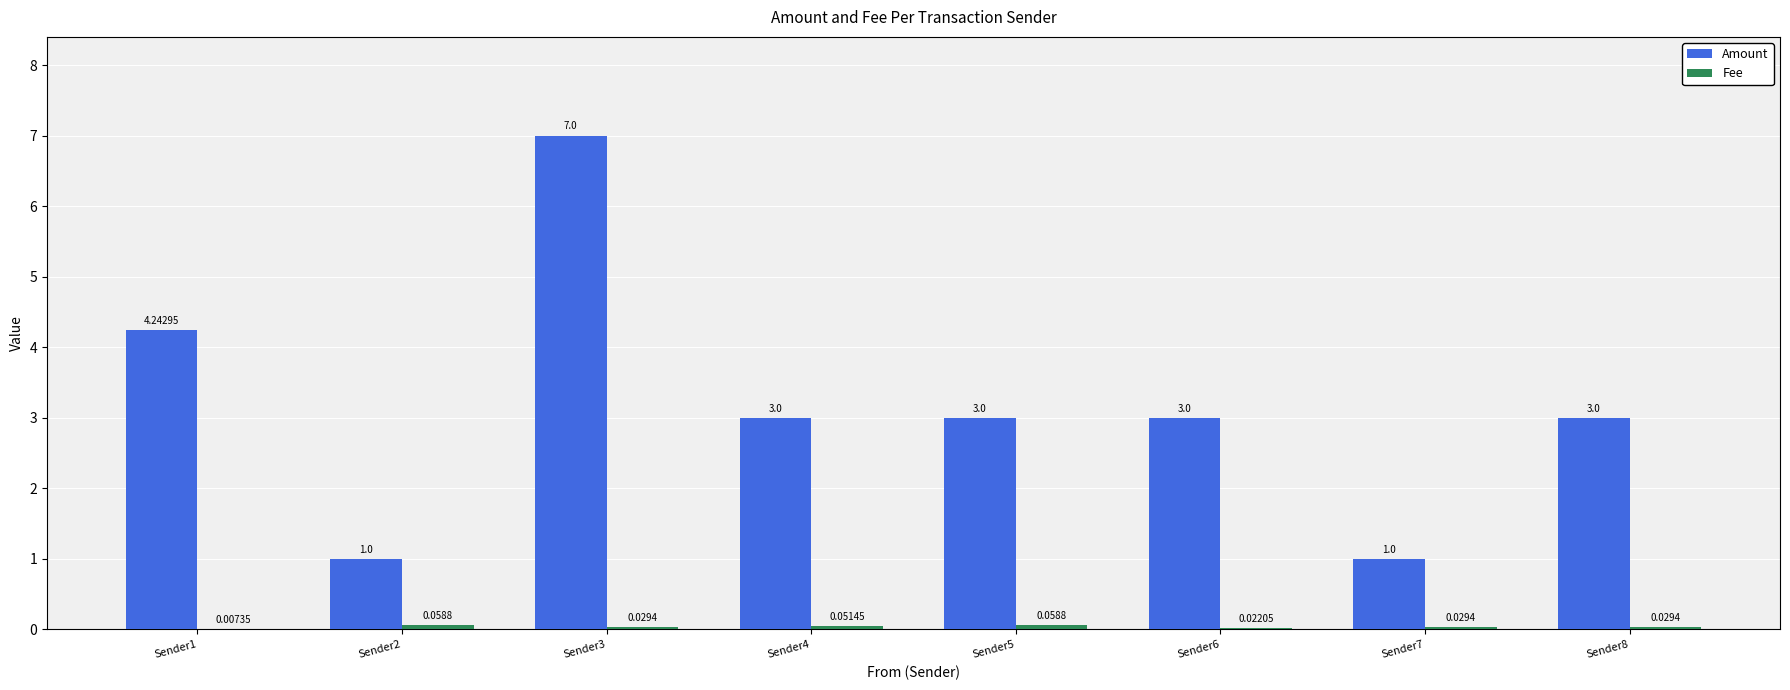

What is the total value across all series at Sender6?

3.0